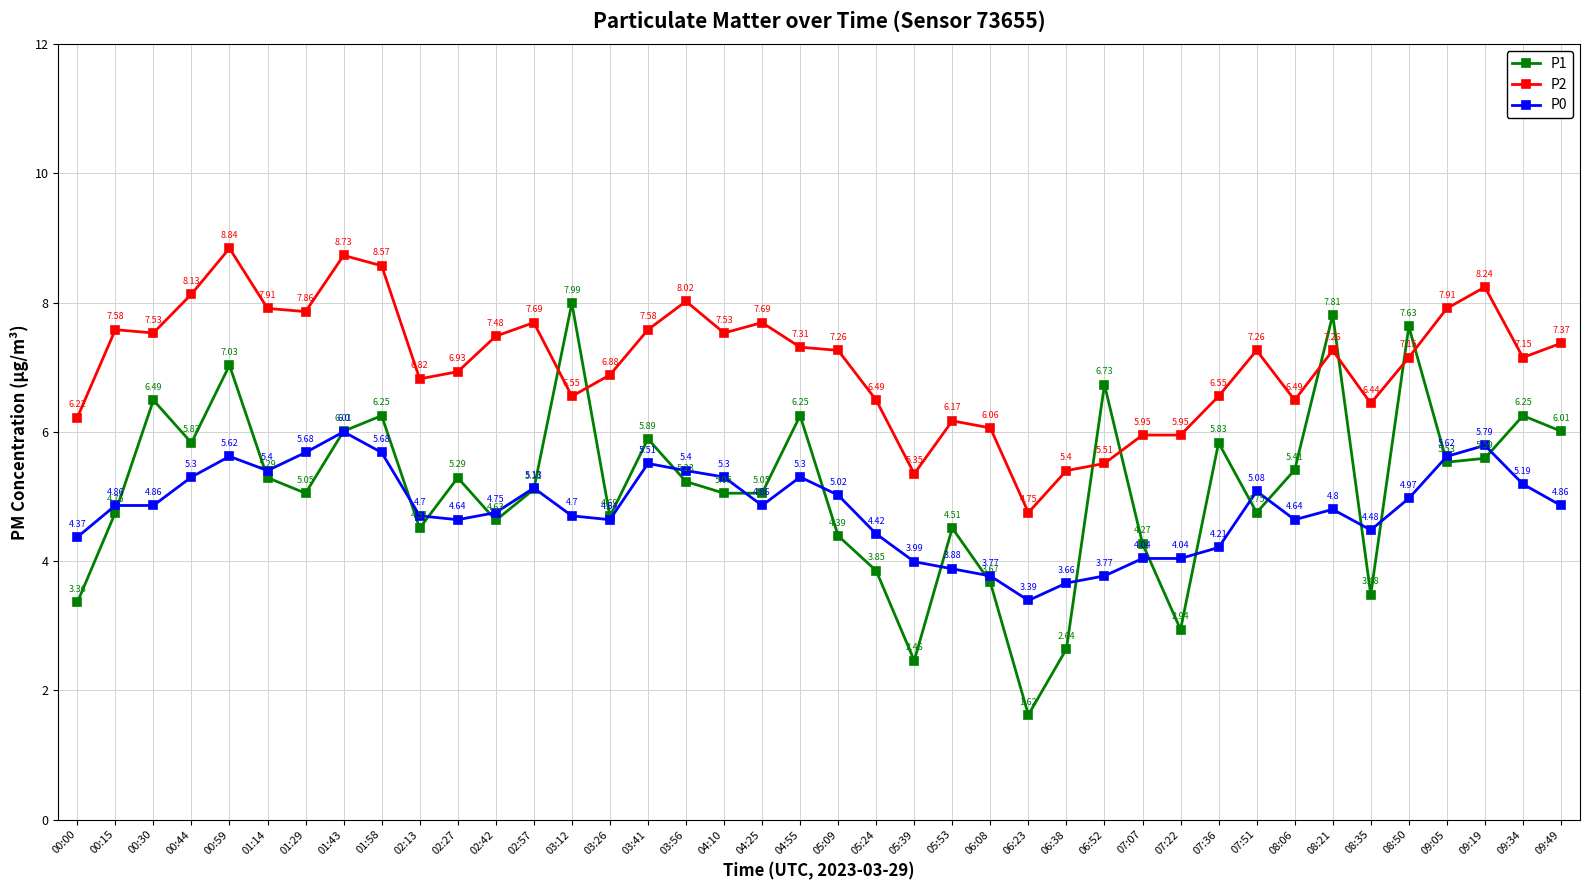

At which category does the chart reach its peak across all series?

00:59